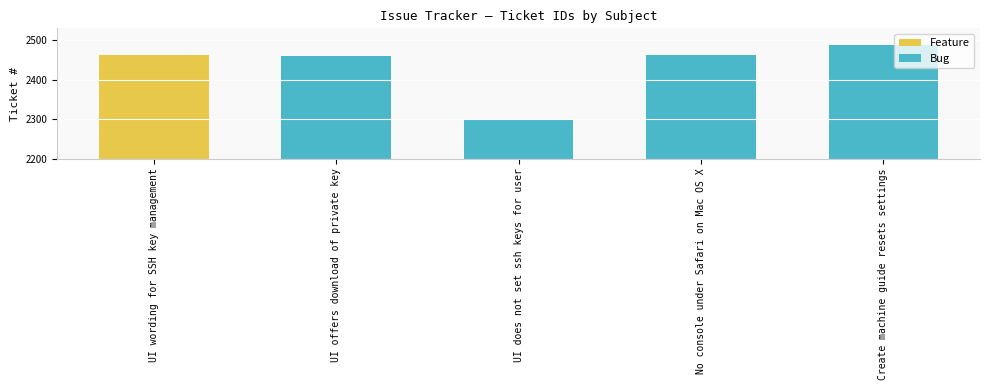

What is the minimum value shown in the chart?

2297